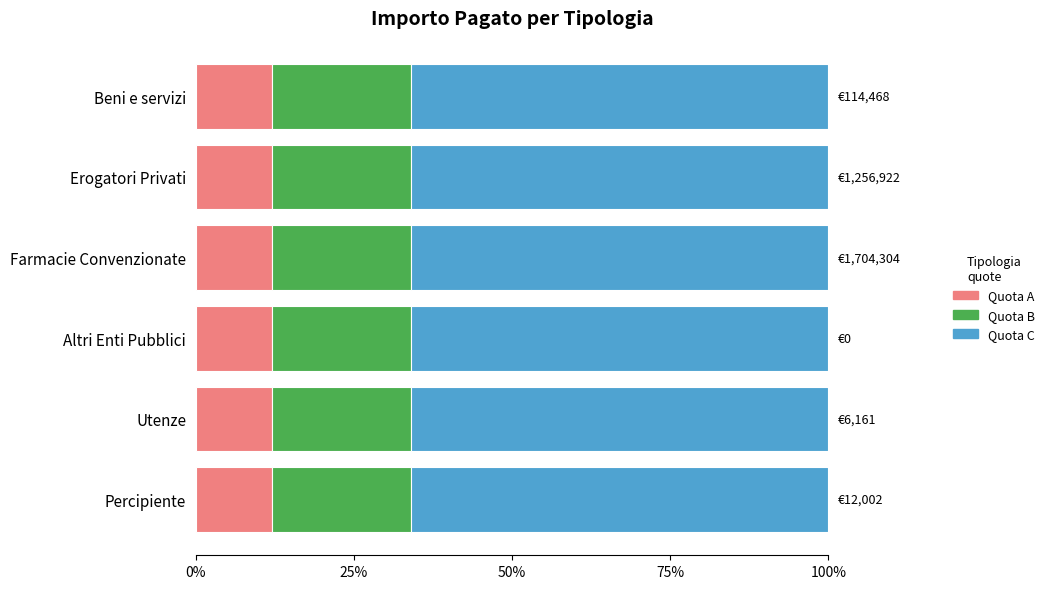

What is the minimum value for Quota A?

12